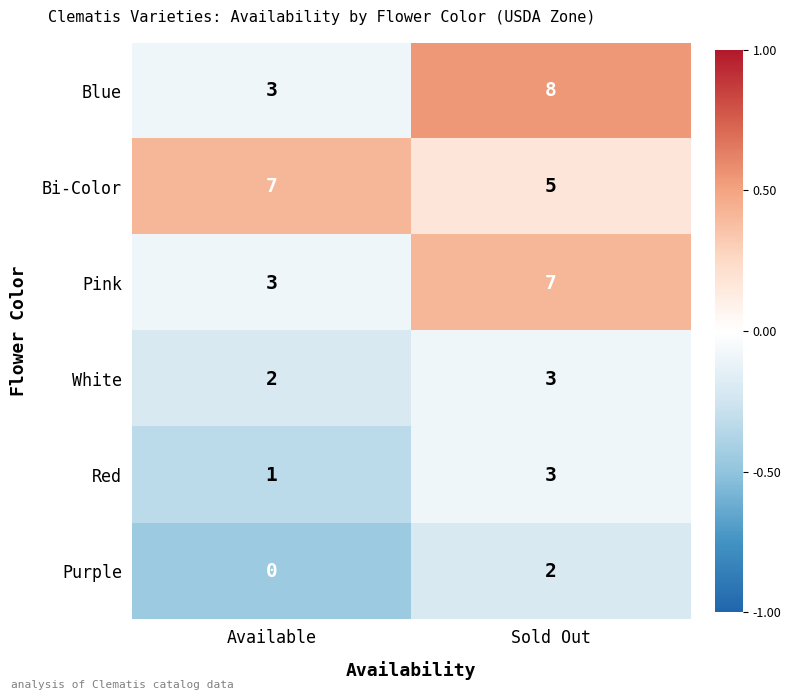

Reading left to right, transcribe all the data shown in this chart.

Blue: Available=3	Sold Out=8
Bi-Color: Available=7	Sold Out=5
Pink: Available=3	Sold Out=7
White: Available=2	Sold Out=3
Red: Available=1	Sold Out=3
Purple: Available=0	Sold Out=2